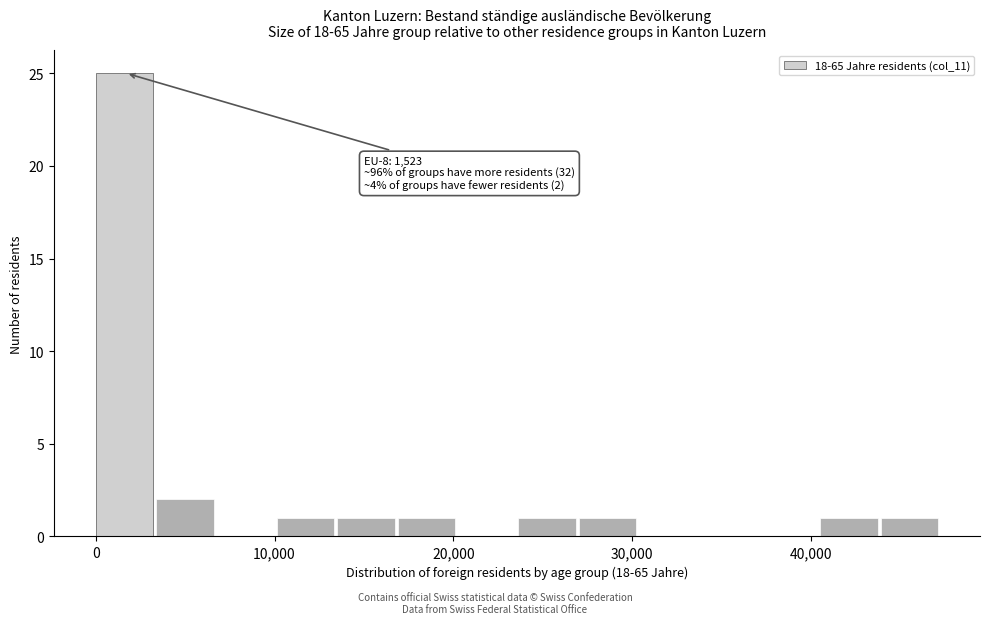

Read against the x-axis, roughly where is the centre of the tallest bar?

2000